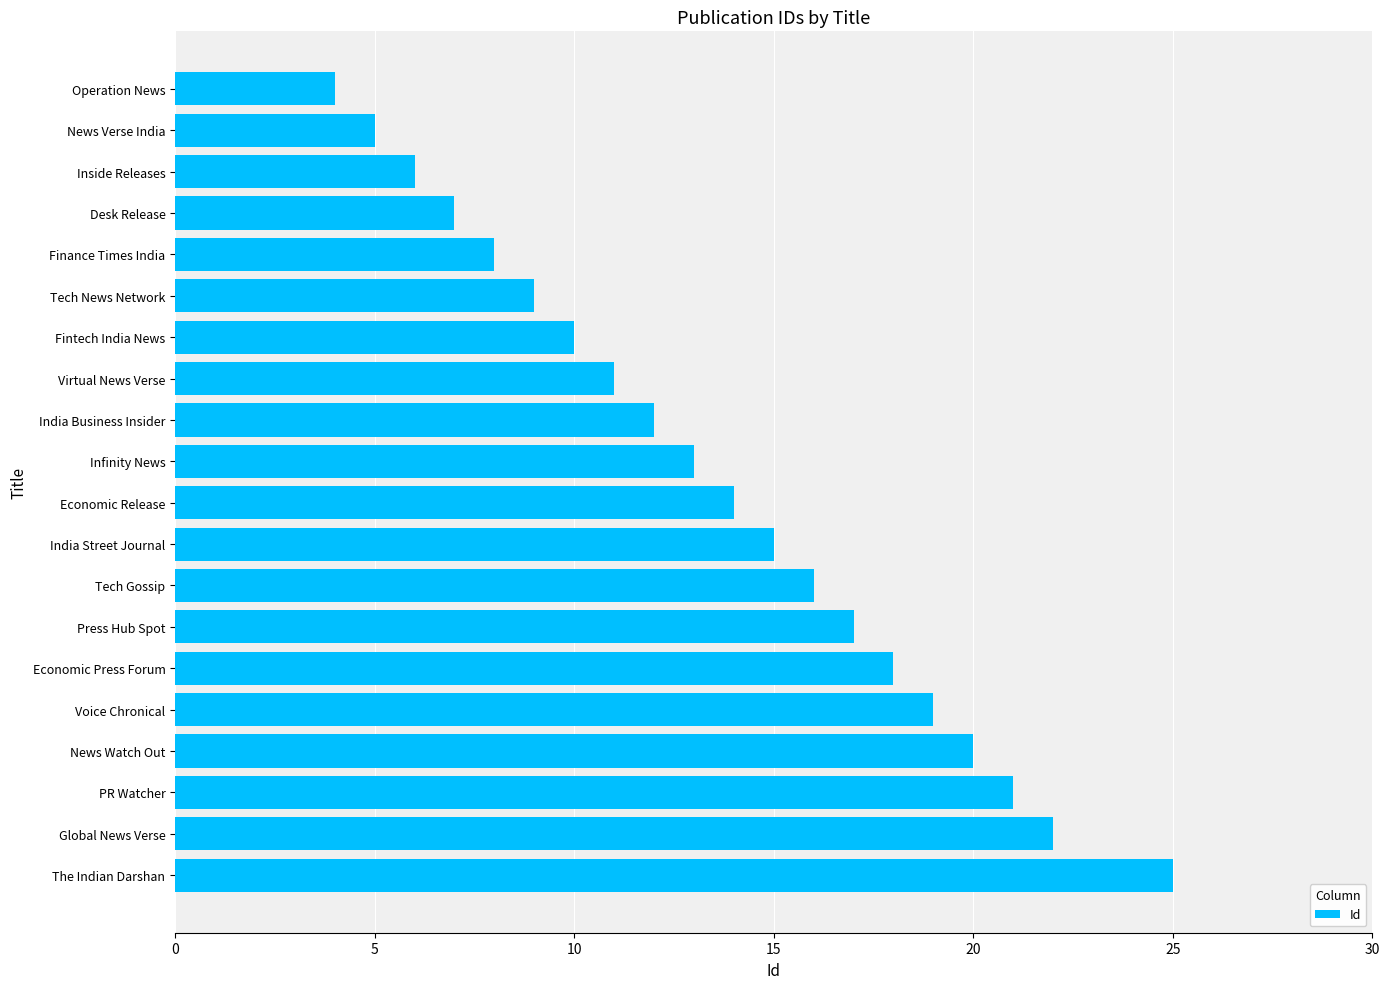

Reading bottom to top, transcribe all the data shown in this chart.

The Indian Darshan=25	Global News Verse=22	PR Watcher=21	News Watch Out=20	Voice Chronical=19	Economic Press Forum=18	Press Hub Spot=17	Tech Gossip=16	India Street Journal=15	Economic Release=14	Infinity News=13	India Business Insider=12	Virtual News Verse=11	Fintech India News=10	Tech News Network=9	Finance Times India=8	Desk Release=7	Inside Releases=6	News Verse India=5	Operation News=4